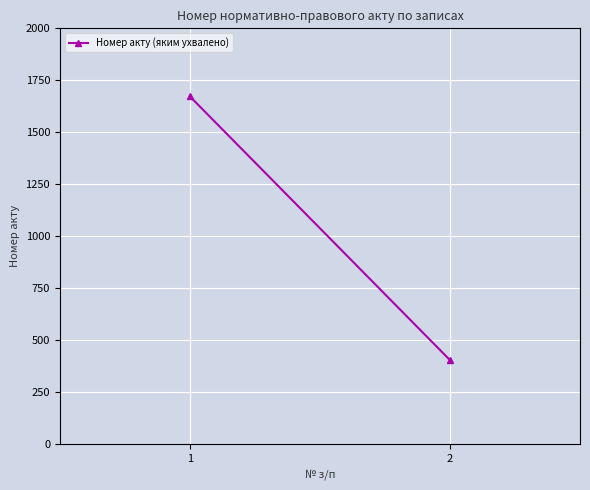

What is the difference between the values at 2 and 1?

1269